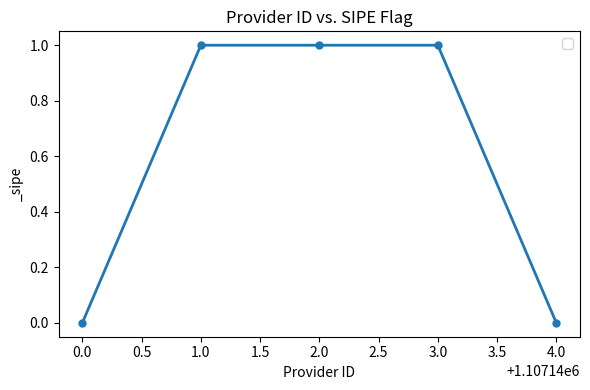

What is the greatest value displayed?

1